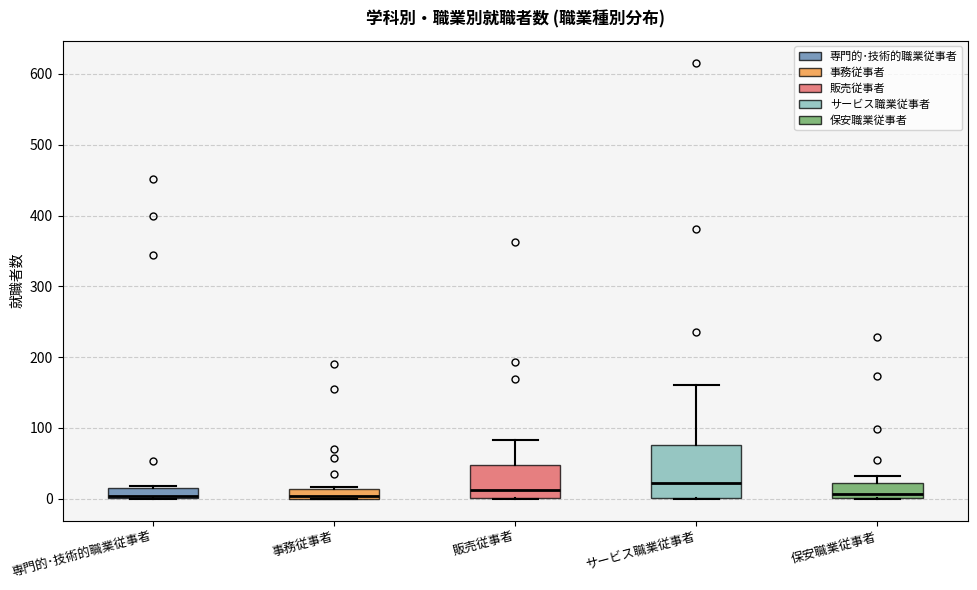

Which box is the tallest, from its lower edge to its upper edge?

サービス職業従事者